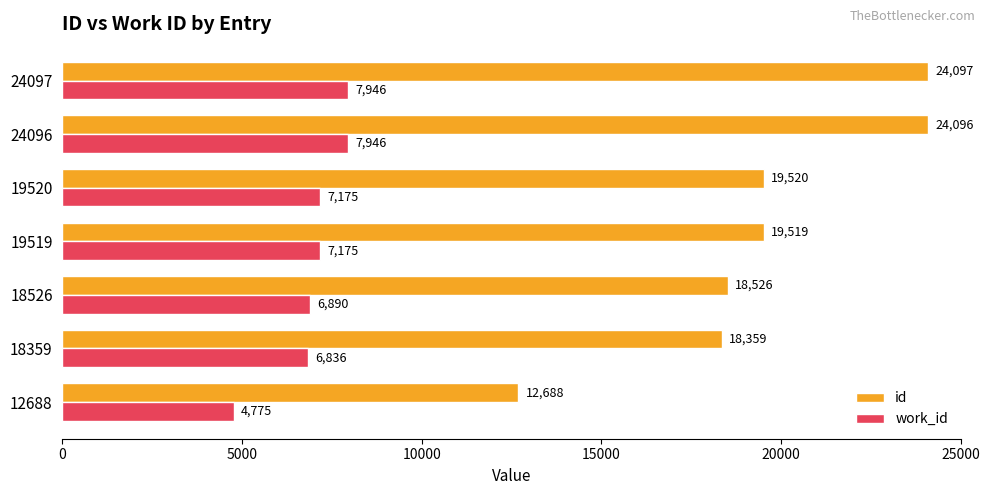

What value does the work_id series have at 18526?

6890